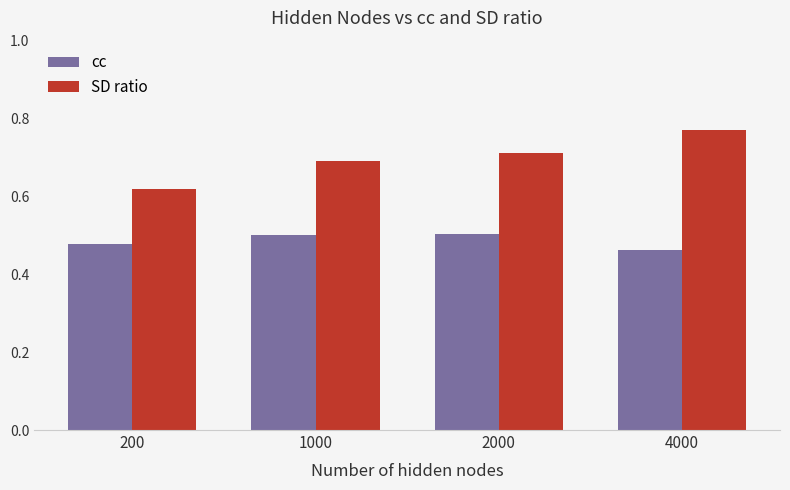

The SD ratio series shows 0.7 at 2000. True or false?

True